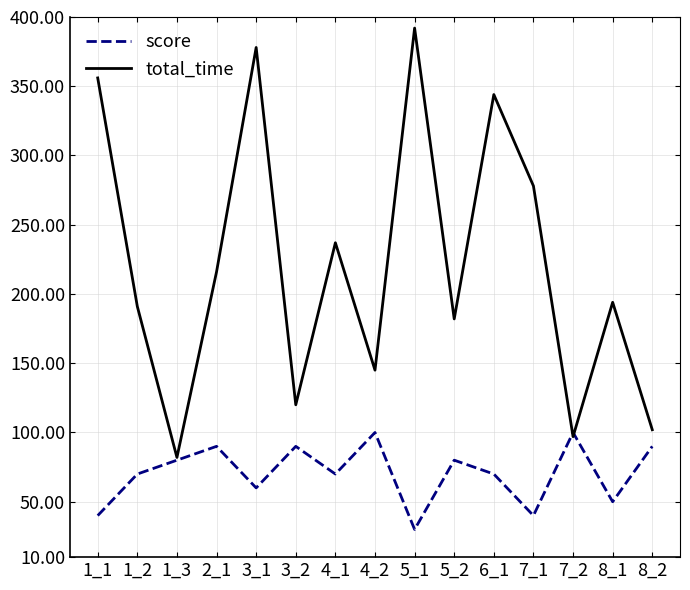

Which series ends up on top after the final intersection of total_time and score?

total_time